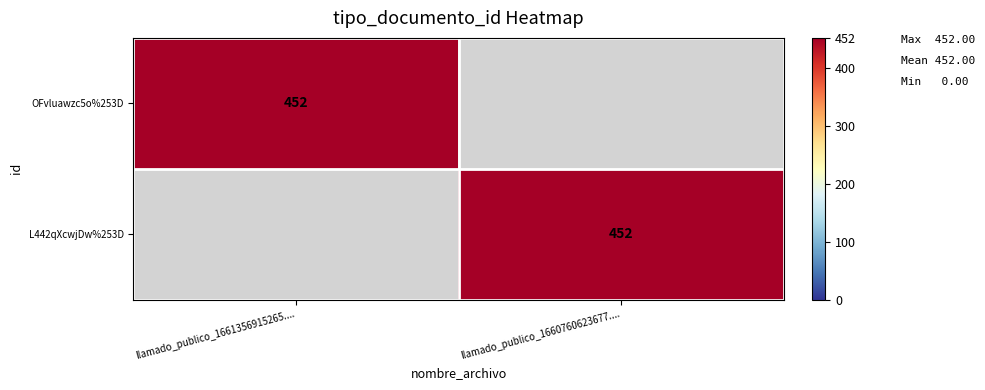

The value of L442qXcwjDw%253D at llamado_publico_1660760623677.... is 452. True or false?

True